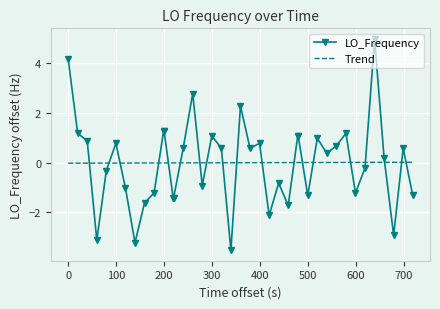

True or false: Trend and LO_Frequency cross at least once.

True